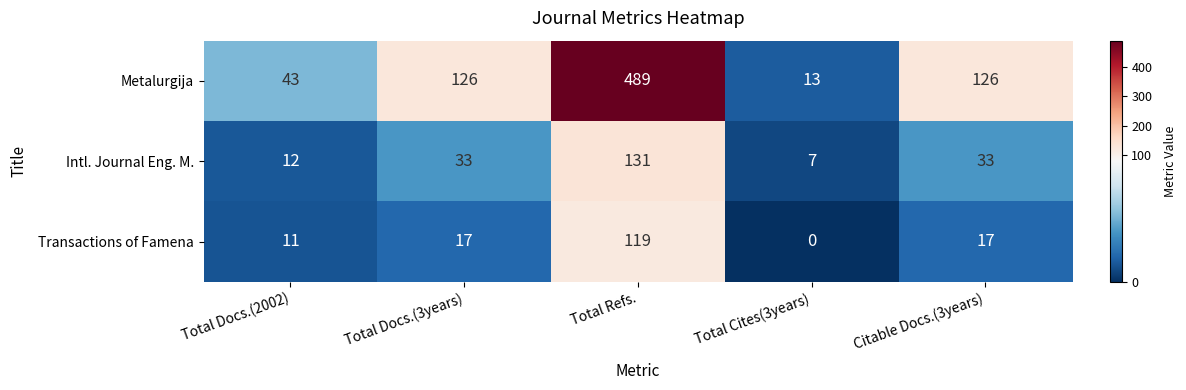

What is the sum of all Intl. Journal Eng. M. values?

216